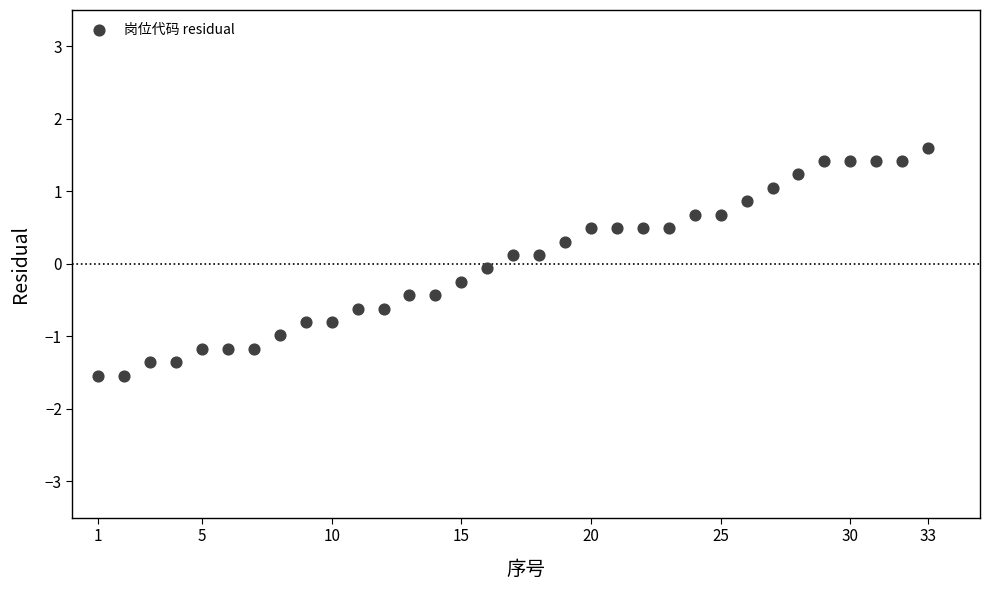

What is the range of X values (max minus min)?

32.0